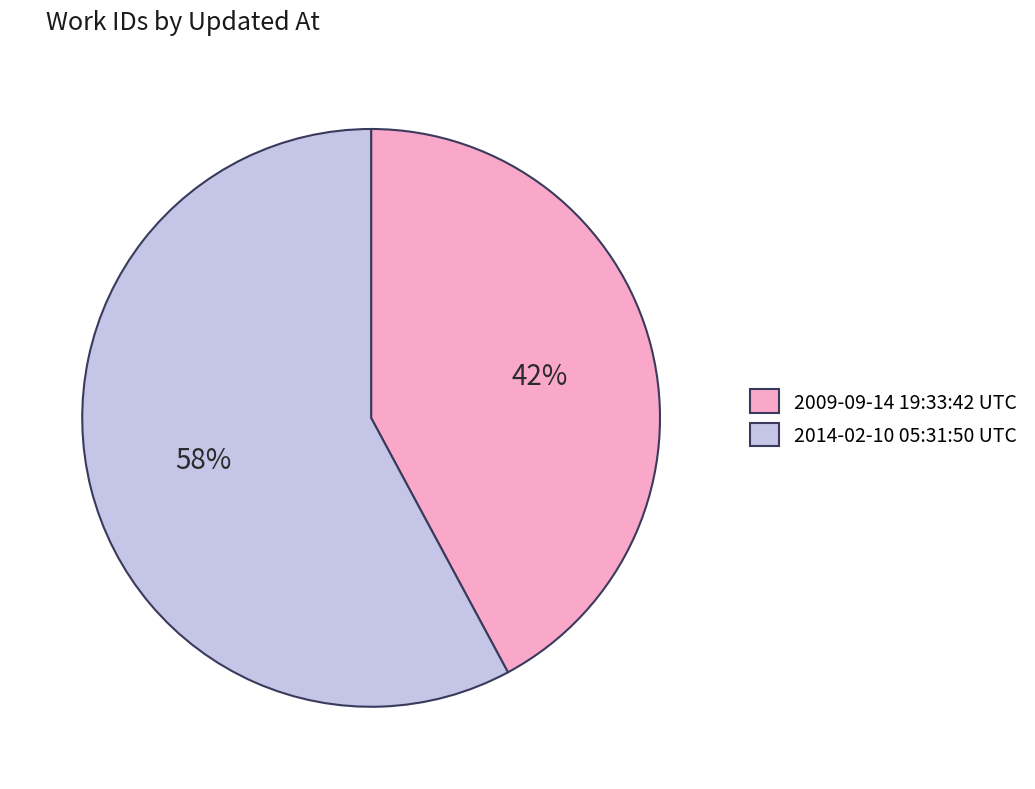

Do 2014-02-10 05:31:50 UTC and 2009-09-14 19:33:42 UTC together represent more than half of the pie?

Yes